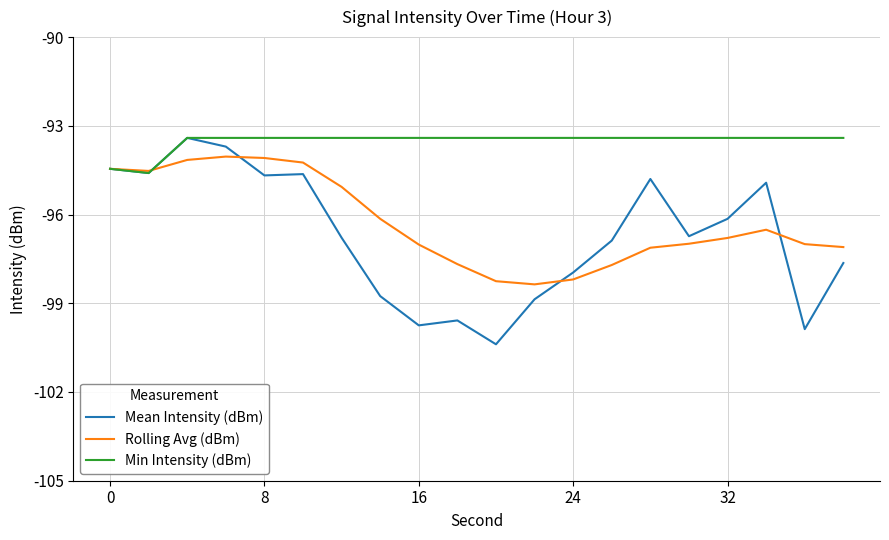

Which series has the widest spread of values?

Mean Intensity (dBm)